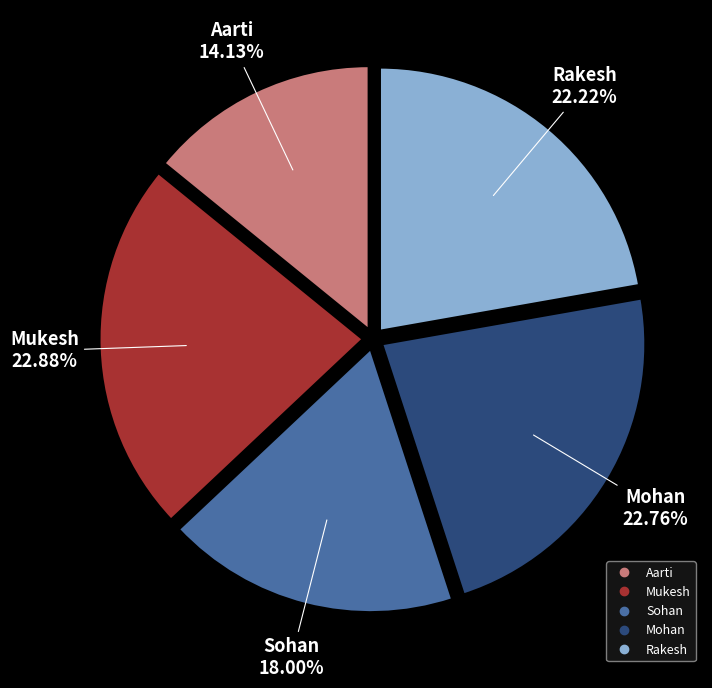

Which slice is the smallest?

Aarti